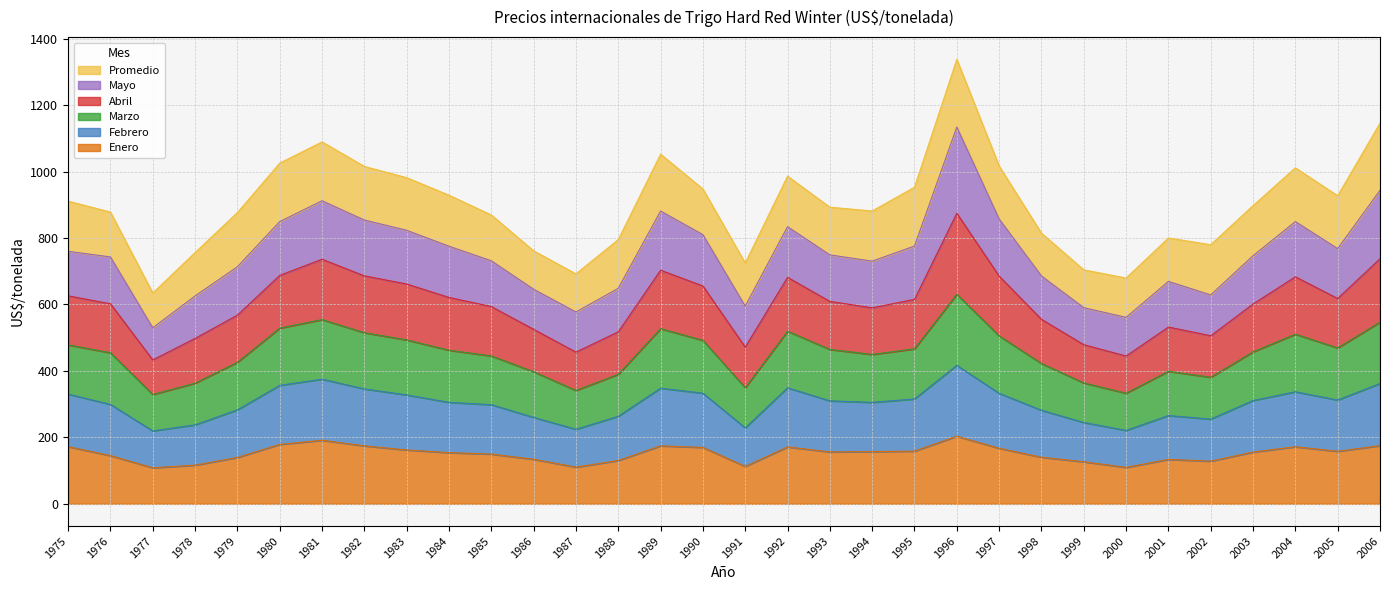

What is the maximum value for Enero?

203.6